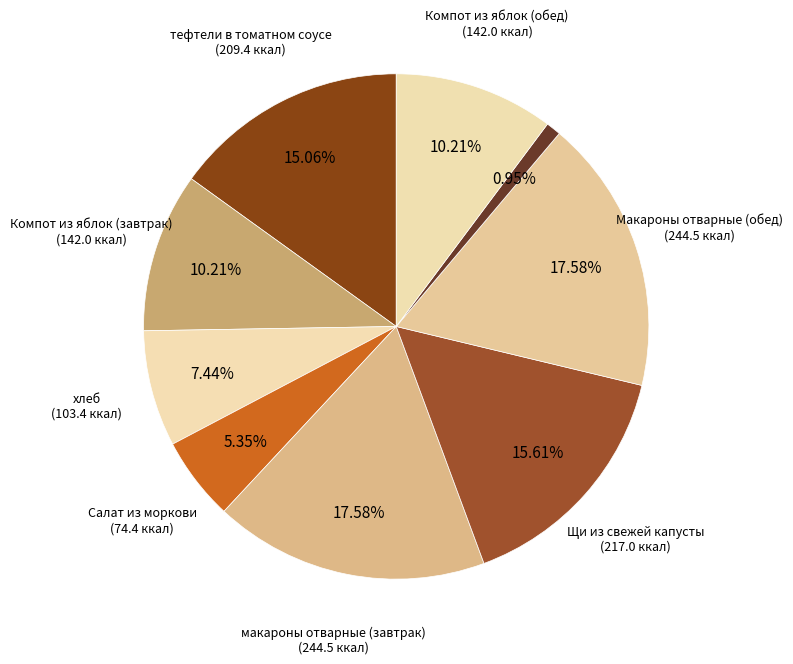

Count the number of slices in the pie.

9